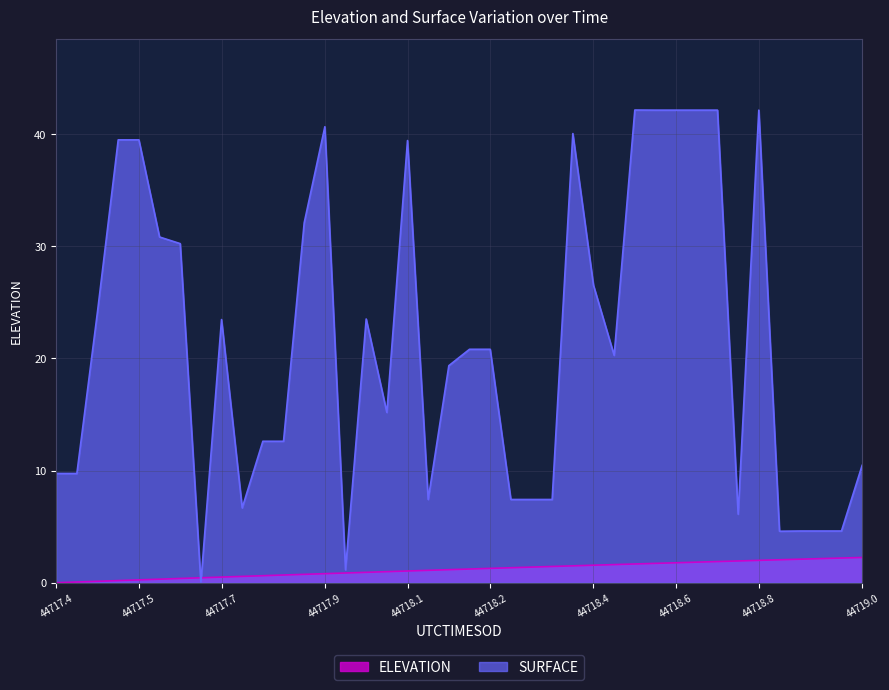

What is the value of the SURFACE point at the 10th from the left?

6.7